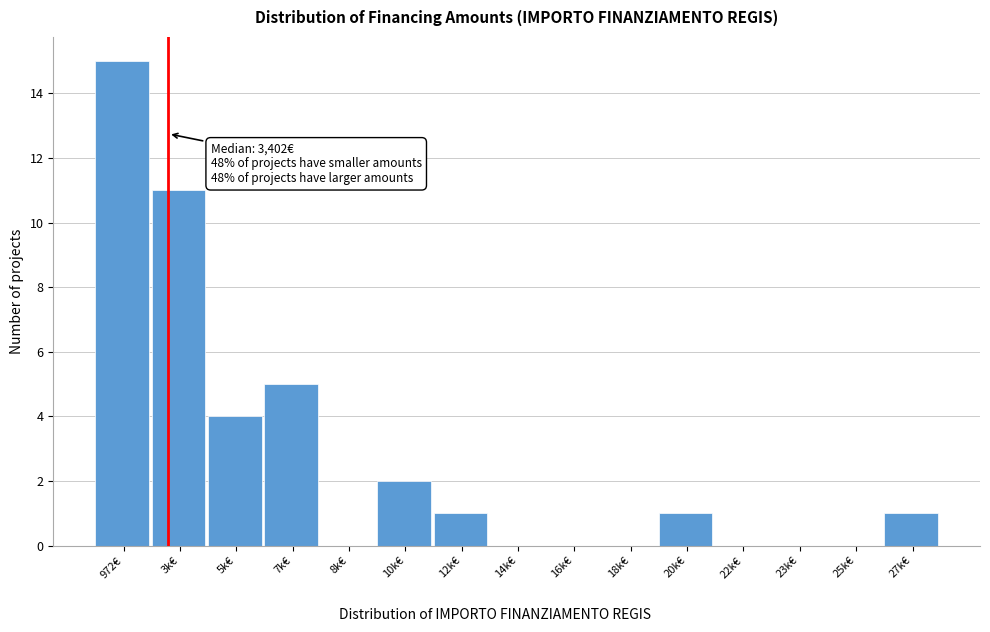

Reading left to right, what are all the values shown in this chart?

972€=15	3k€=11	5k€=4	7k€=5	8k€=0	10k€=2	12k€=1	14k€=0	16k€=0	18k€=0	20k€=1	22k€=0	23k€=0	25k€=0	27k€=1